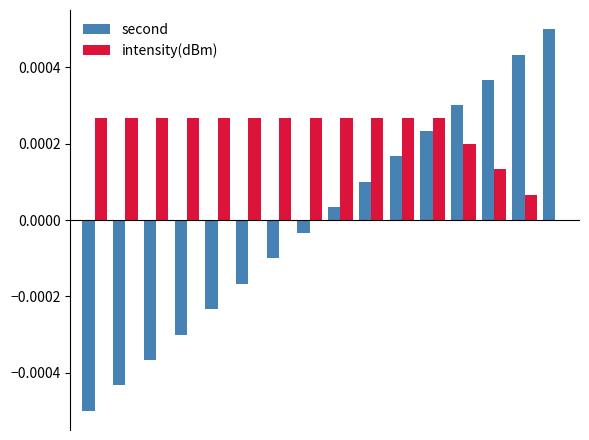

Which series has the largest total across all categories?

intensity(dBm)